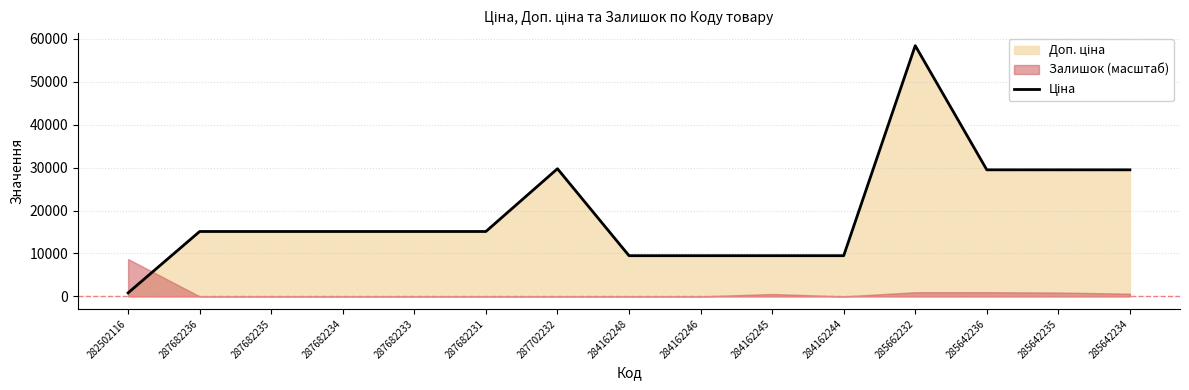

How many data points are above 15120?

5